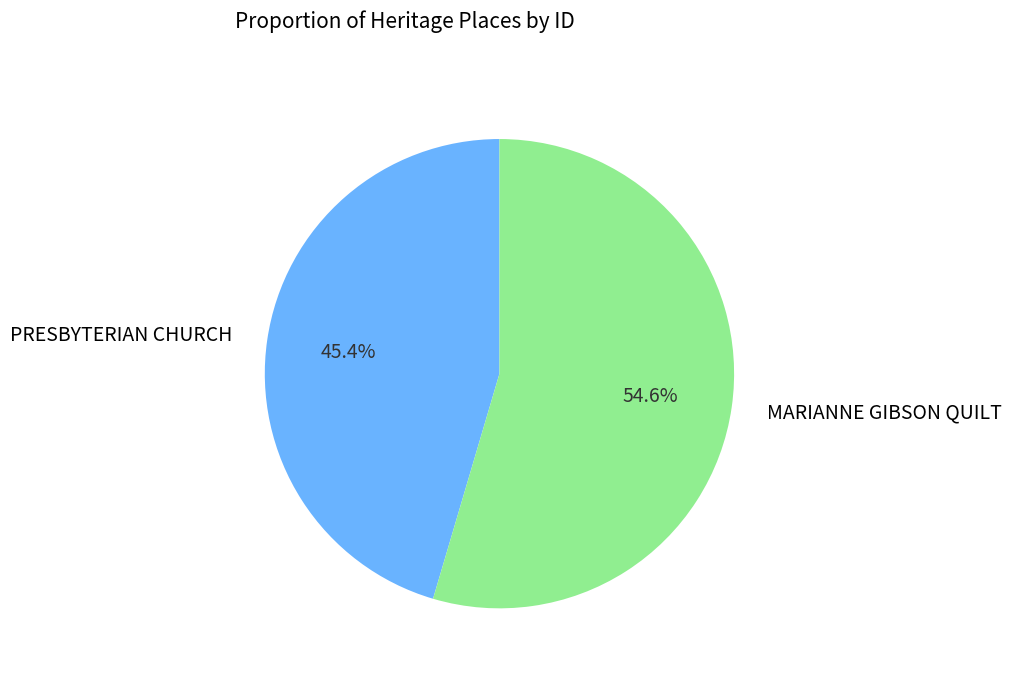

The PRESBYTERIAN CHURCH slice represents 45% of the pie. True or false?

True